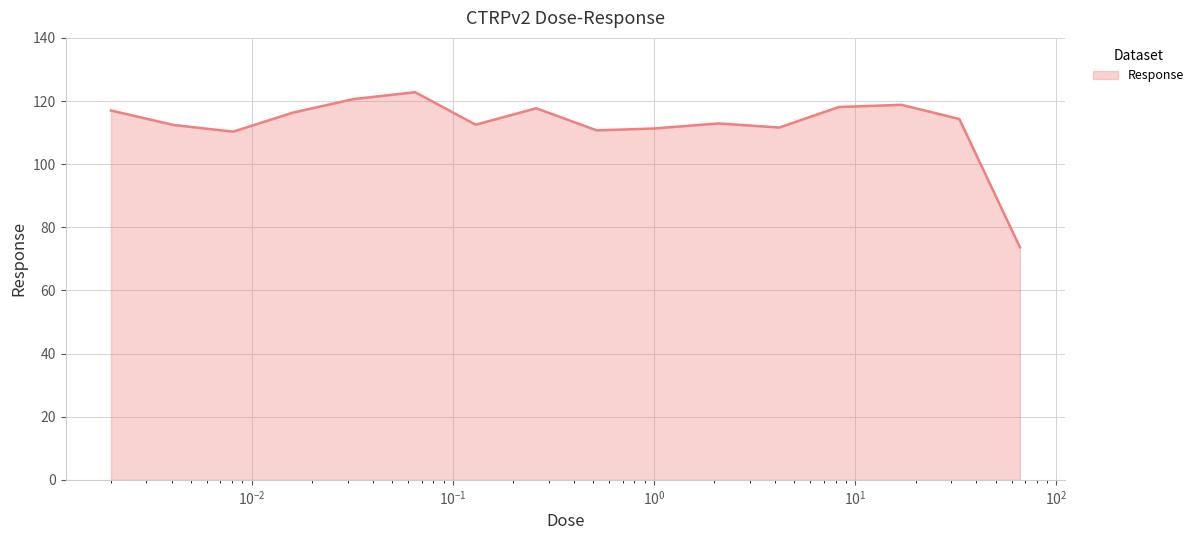

What is the smallest value displayed?

73.7